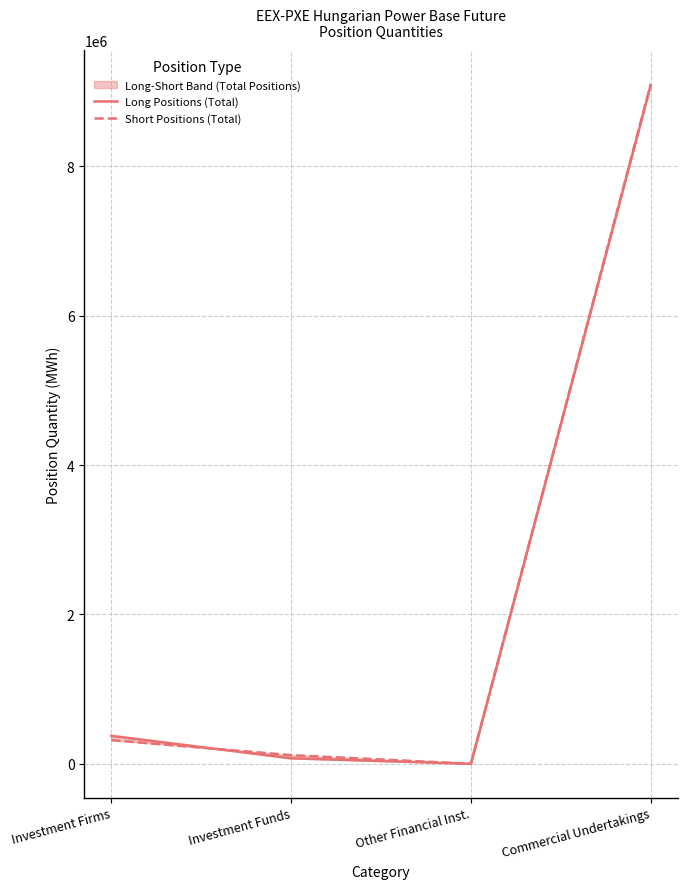

What is the difference between the maximum and minimum values in the Short Positions (Total) series?

9103897